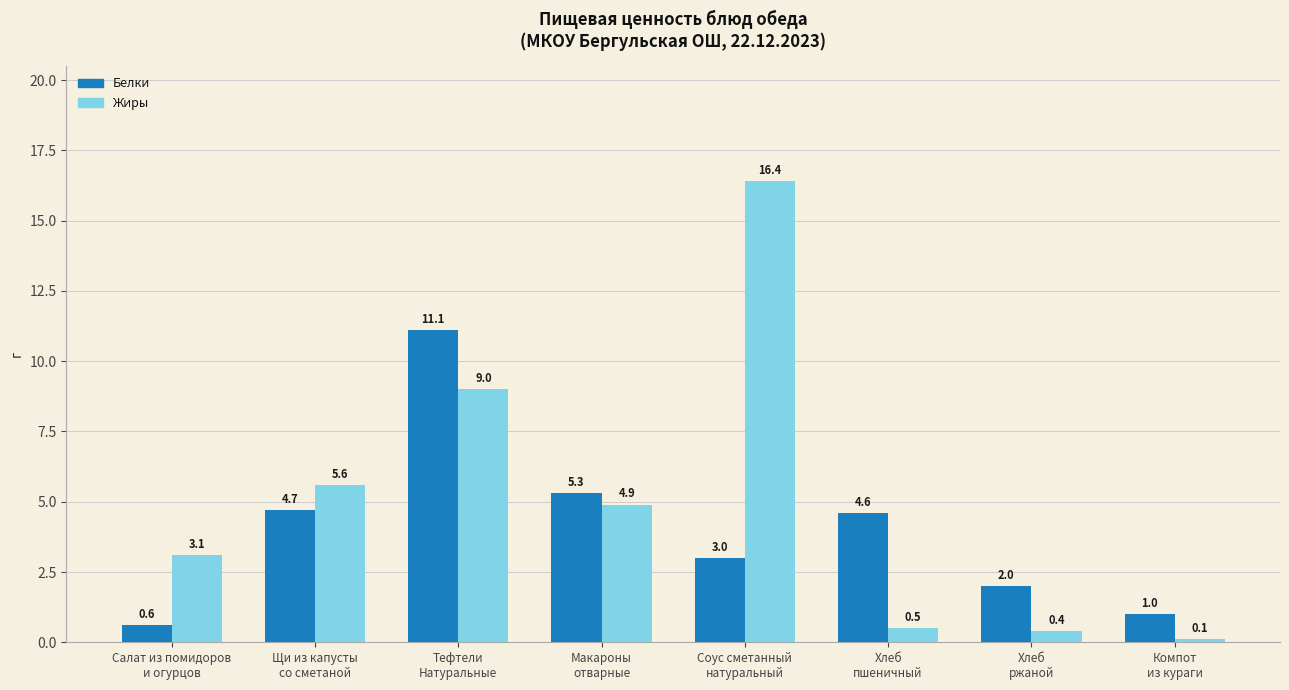

At which category does the chart reach its peak across all series?

Соус сметанный
натуральный